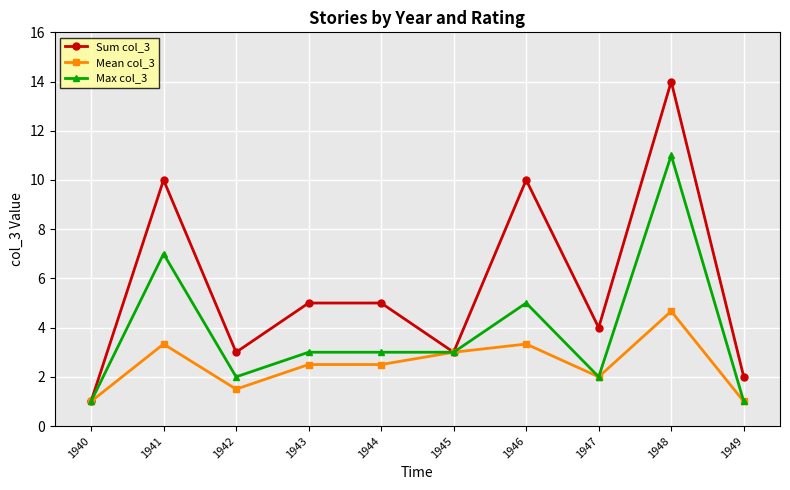

Rank the series by their average value, from highest to lowest.

Sum col_3, Max col_3, Mean col_3